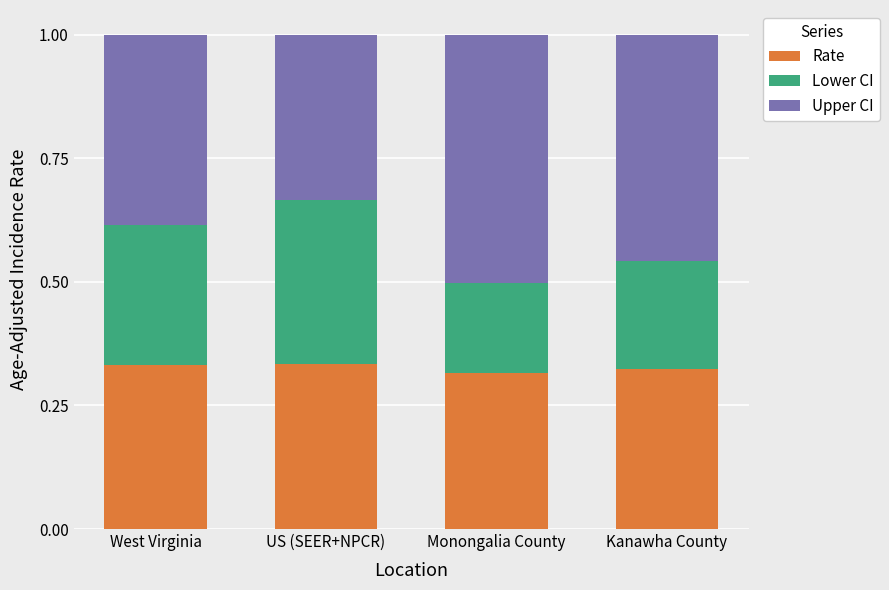

What is the total value across all series at Kanawha County?

1.0